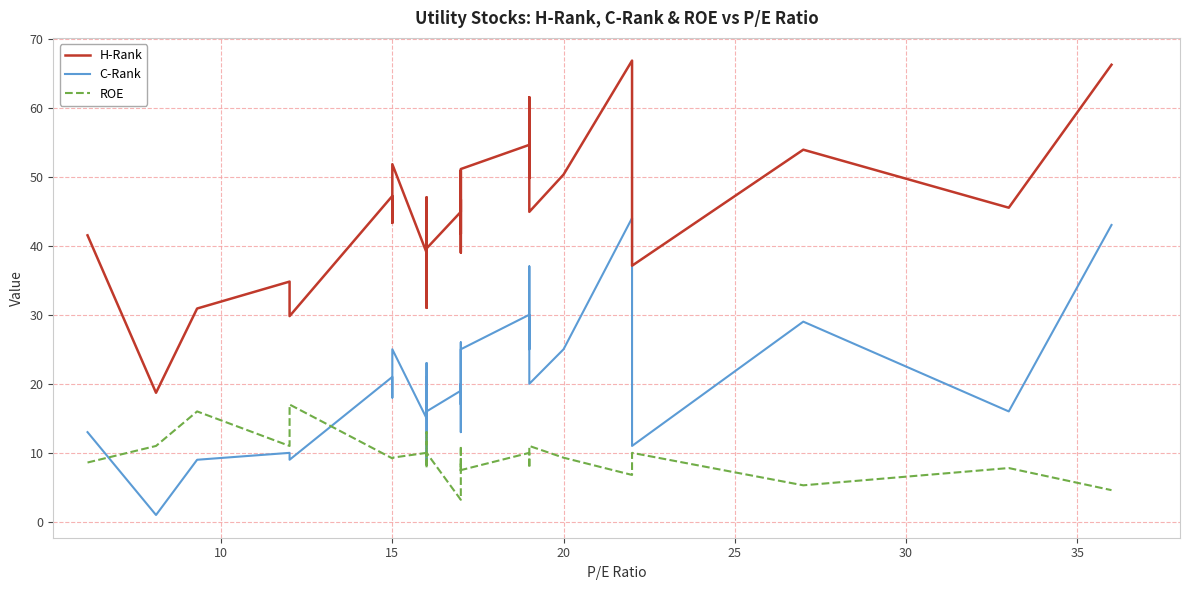

Is the value of H-Rank at 12 greater than the value of C-Rank at 40?

Yes